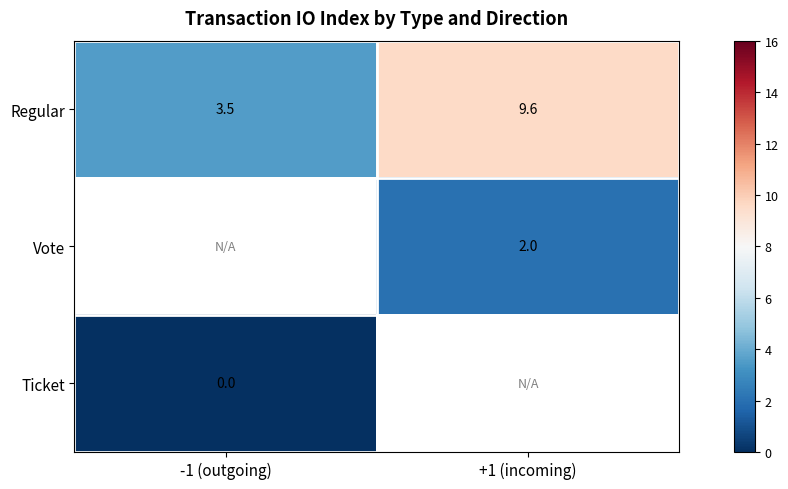

At which label does Regular first exceed 9?

+1 (incoming)